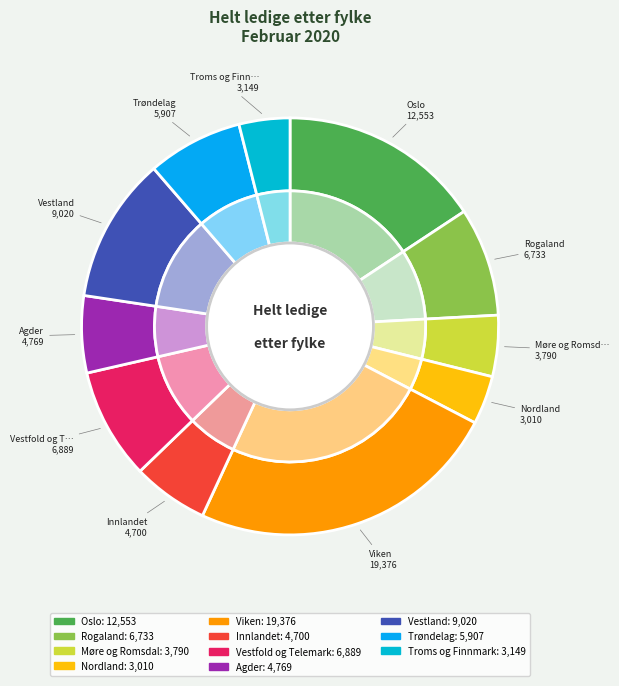

The Viken slice represents 10% of the pie. True or false?

False